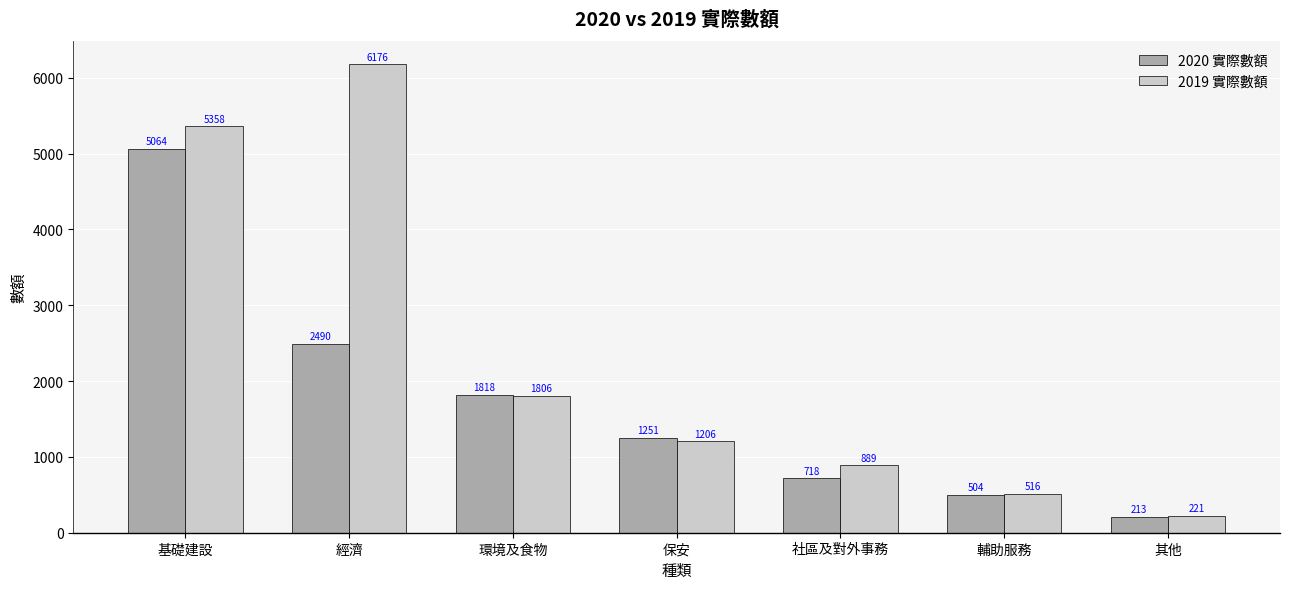

Is the value of 2019 實際數額 at 其他 greater than the value of 2020 實際數額 at 保安?

No